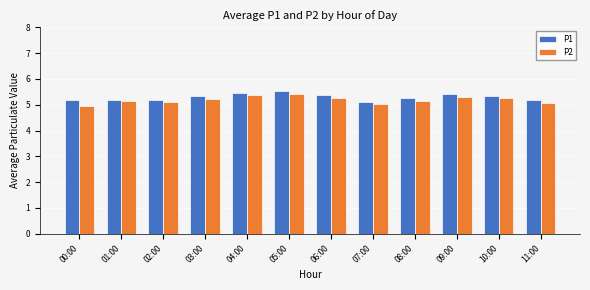

What is the average value of the P1 series?

5.3